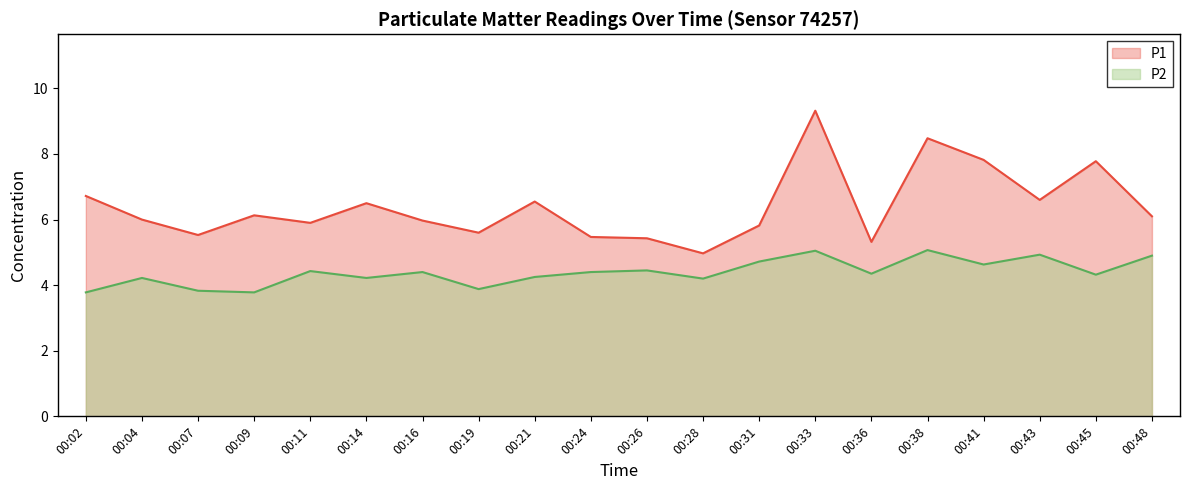

Is it true that P2 equals 4.2 at 00:04?

True